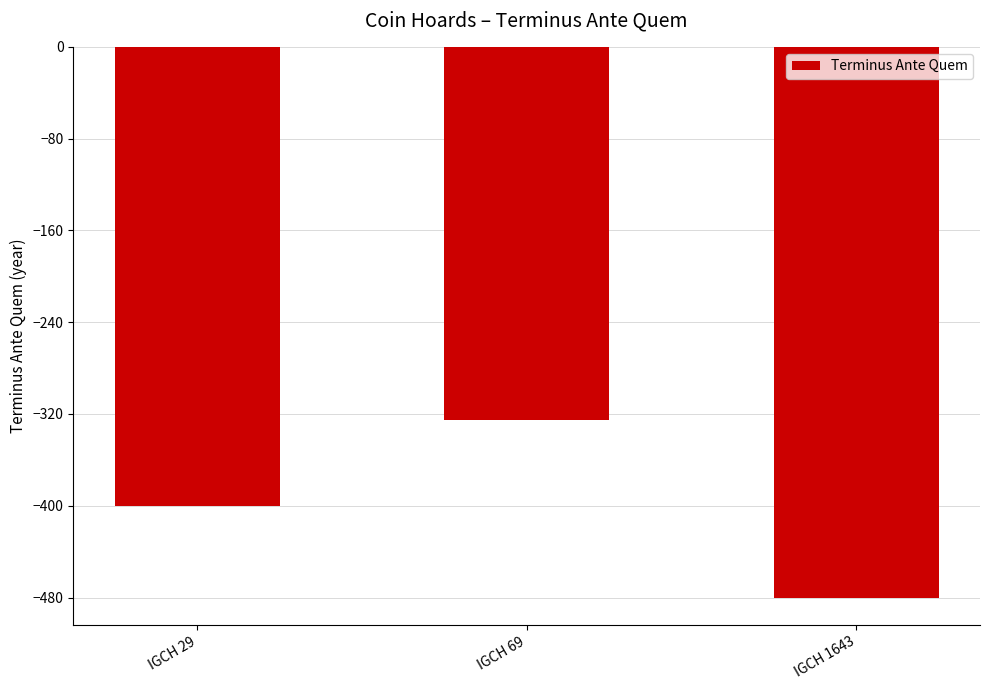

How many series are shown in this chart?

1